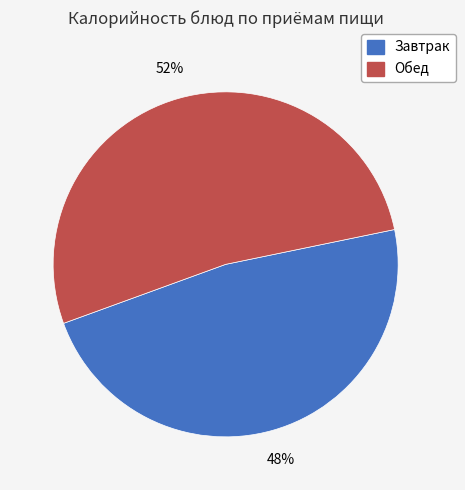

To the nearest percent, what is the average slice percentage?

50%